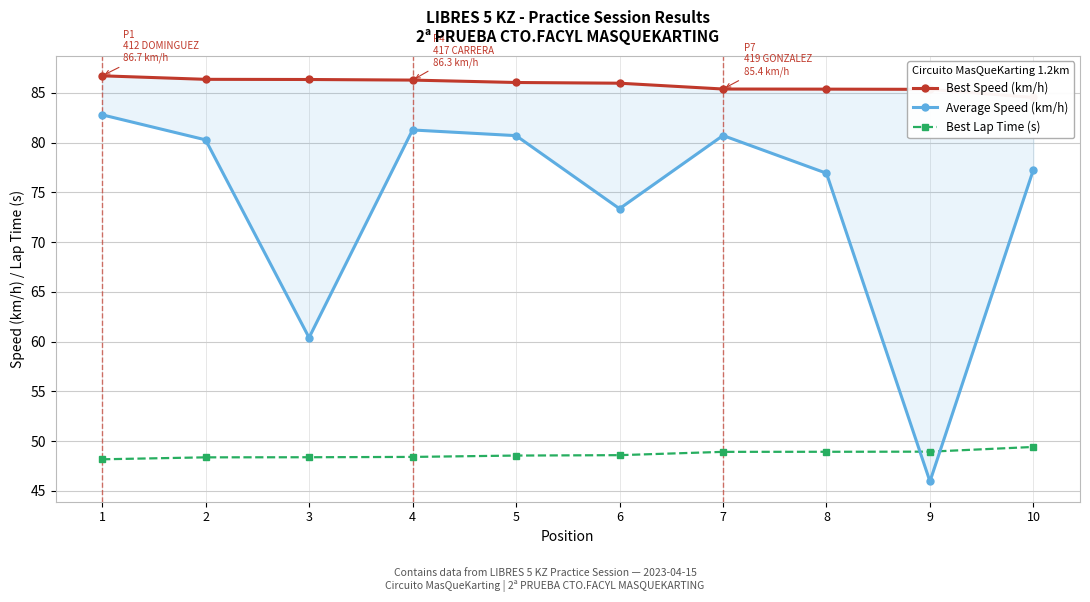

The value of Average Speed (km/h) at 3 is 27.8. True or false?

False